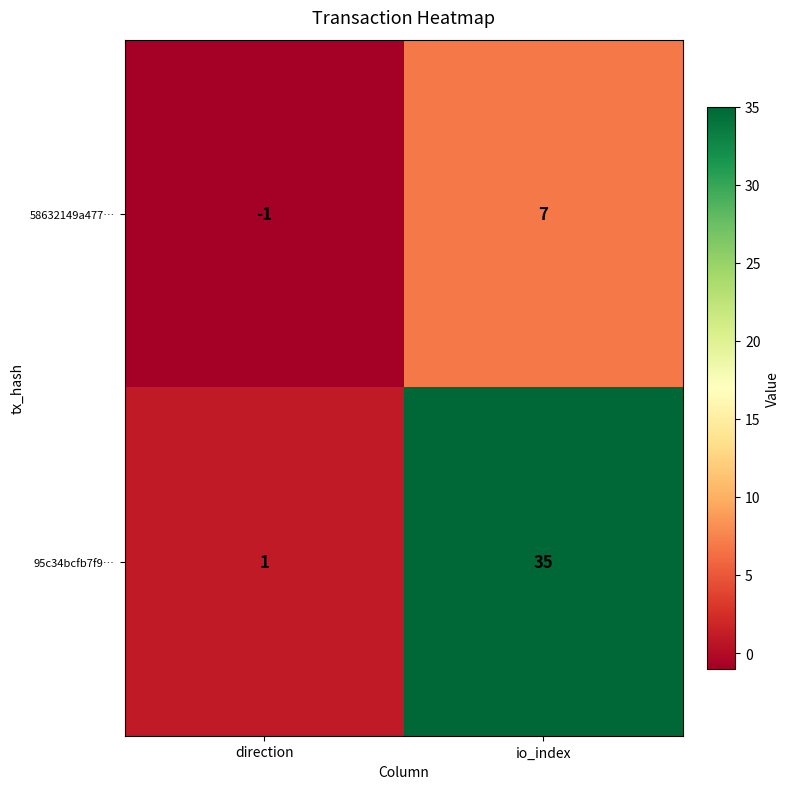

Is it true that 58632149a477… equals -1 at direction?

True